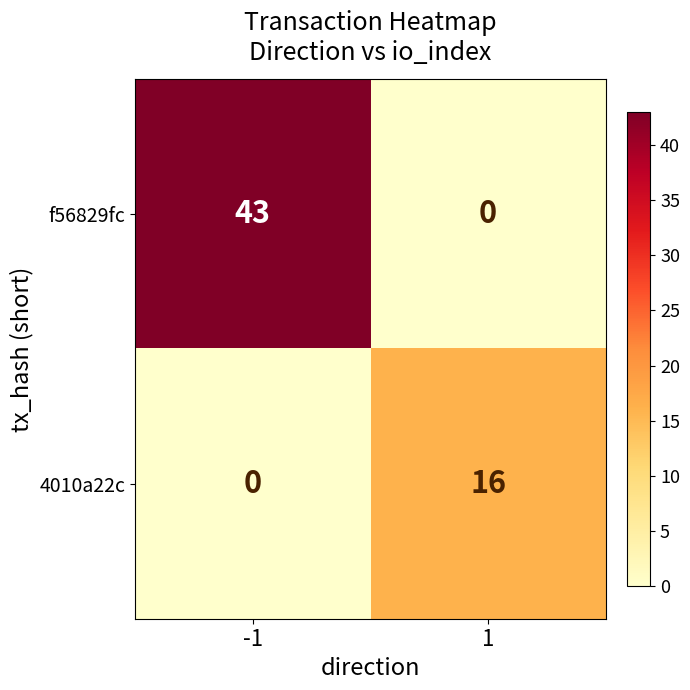

Which series changed the most between -1 and 1?

f56829fc